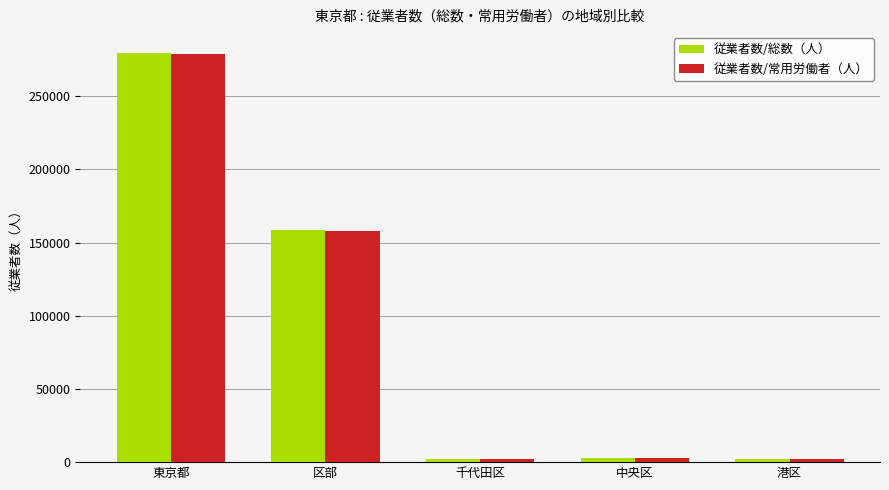

What is the smallest value displayed?

2178